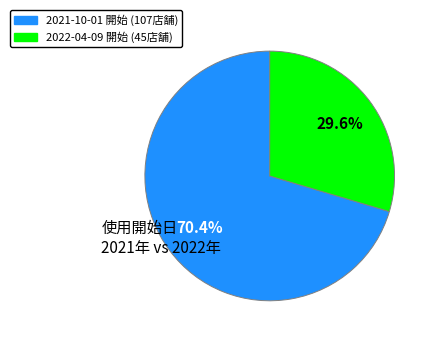

Does any single category account for the majority?

Yes